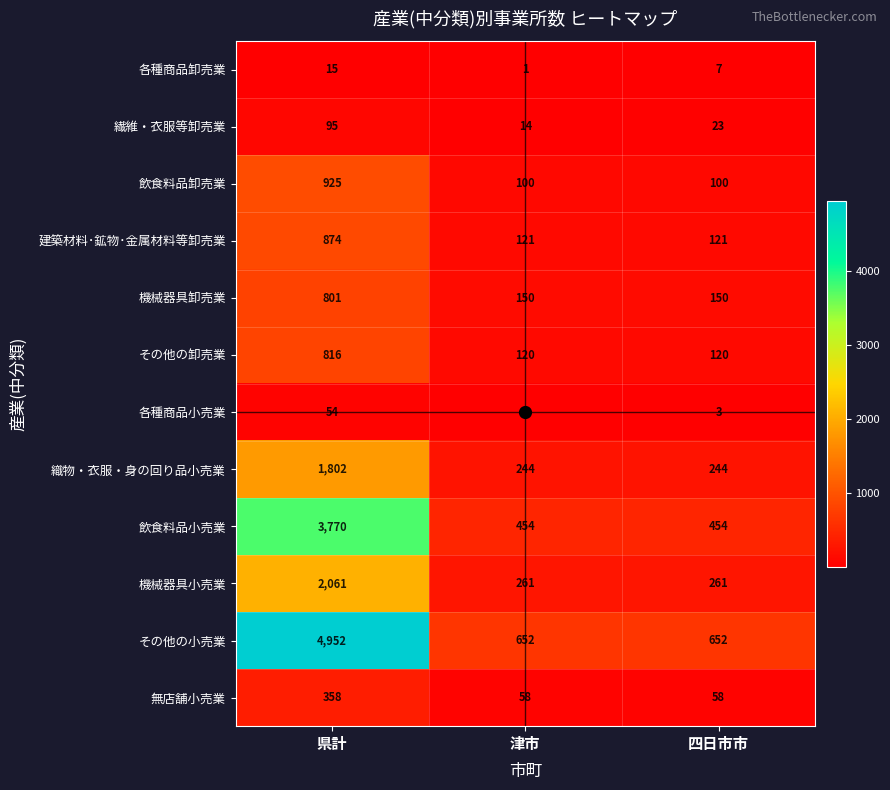

What is the approximate value of 機械器具小売業 at 県計, to the nearest 10?

2060